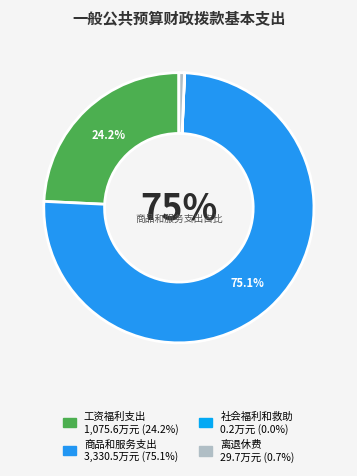

To the nearest percent, what percentage of the pie is 商品和服务支出?

75%